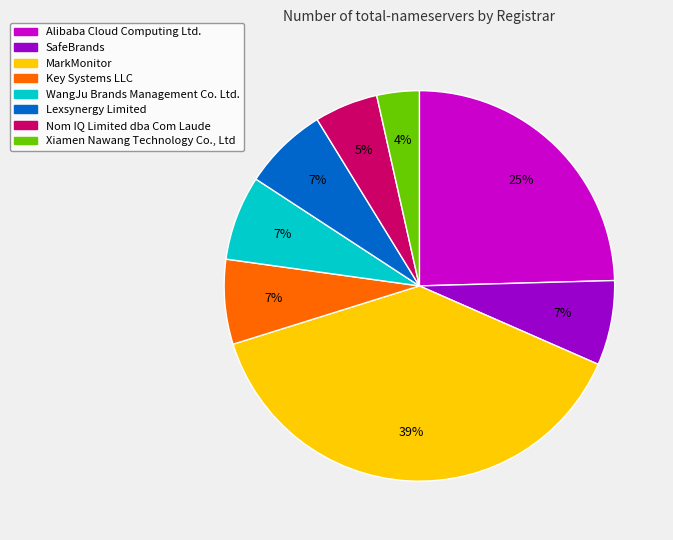

What is the smallest slice in the pie chart?

Xiamen Nawang Technology Co., Ltd